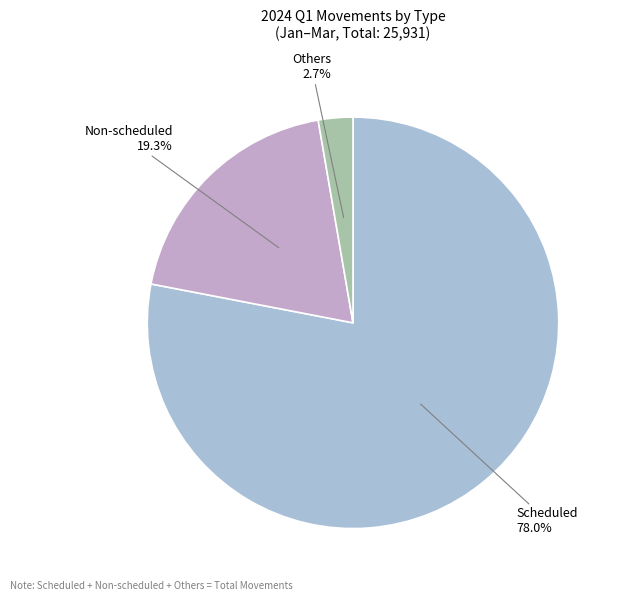

What percentage do Non-scheduled and Scheduled together represent?

97.3%